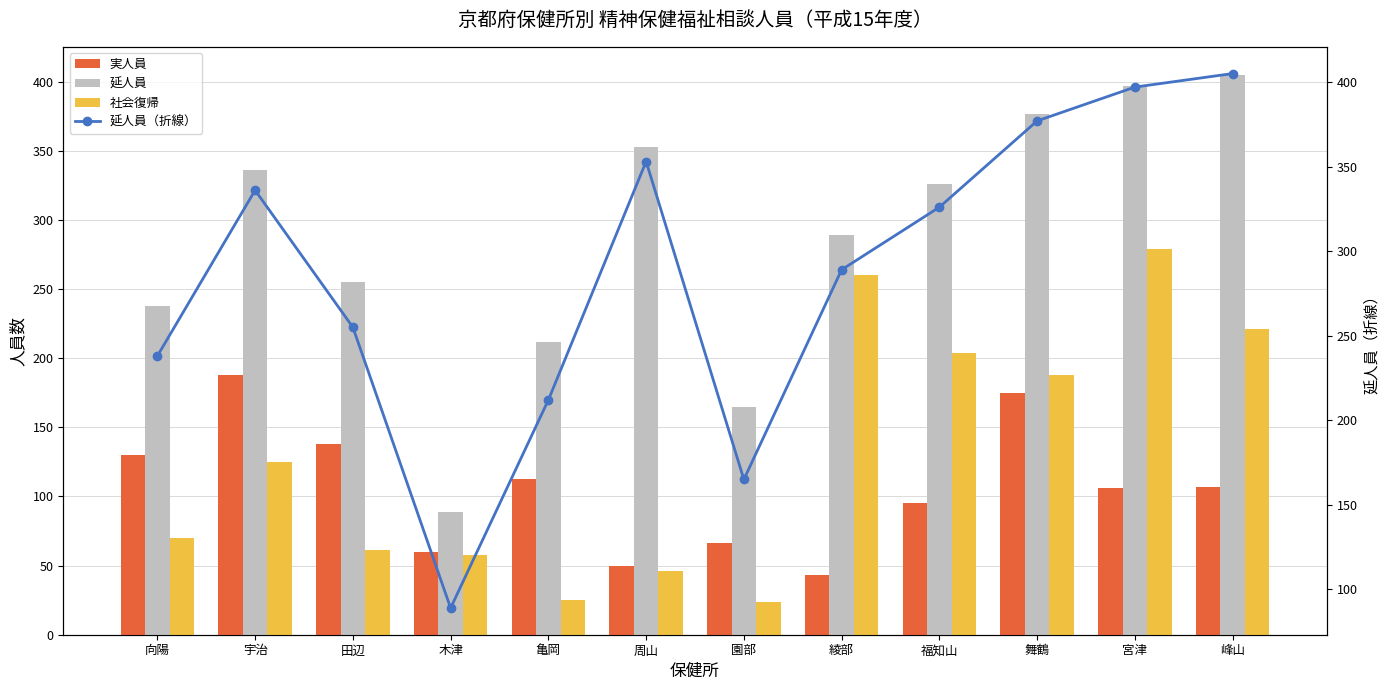

Between 田辺 and 峰山, which series saw the biggest shift?

社会復帰